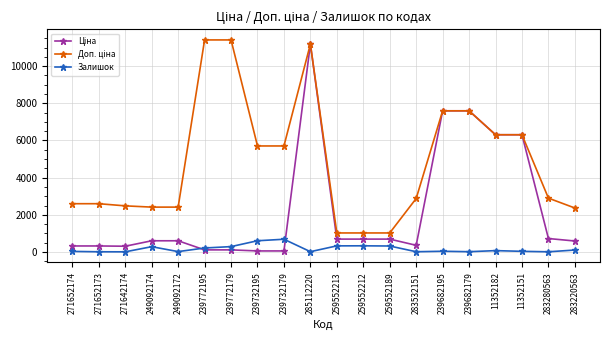

How many series are shown in this chart?

3